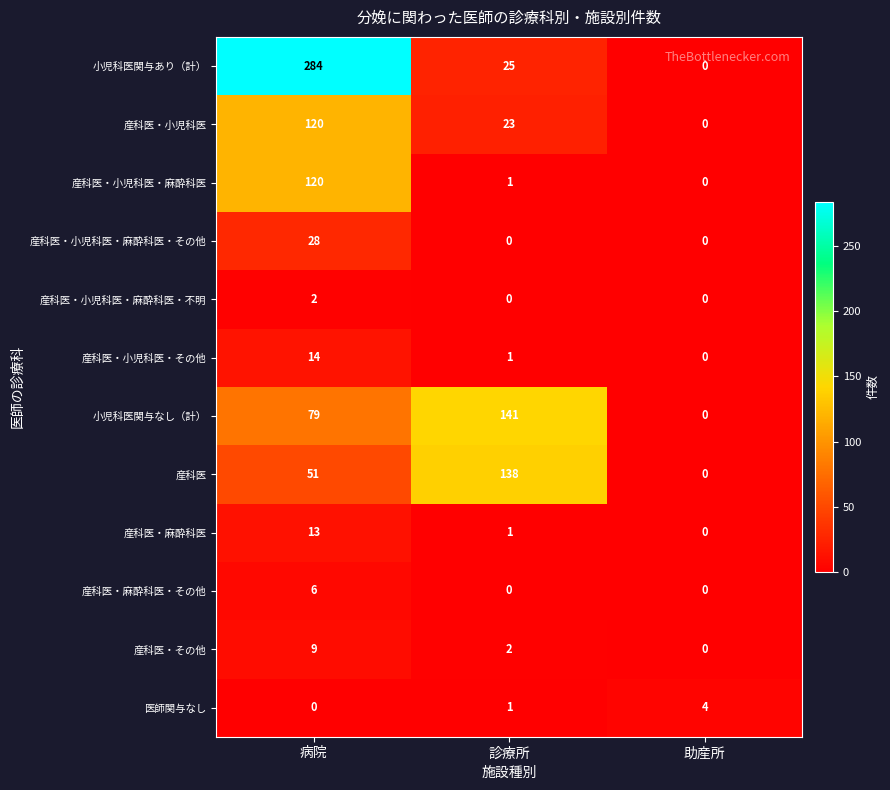

List the labels in order of 医師関与なし value, smallest first.

病院, 診療所, 助産所